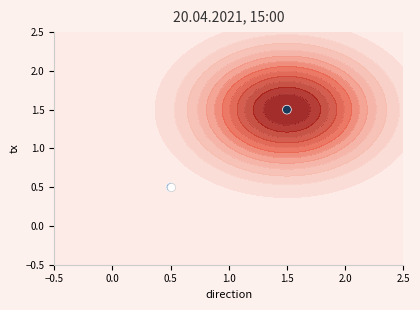

At which category does the chart reach its minimum across all series?

0.5